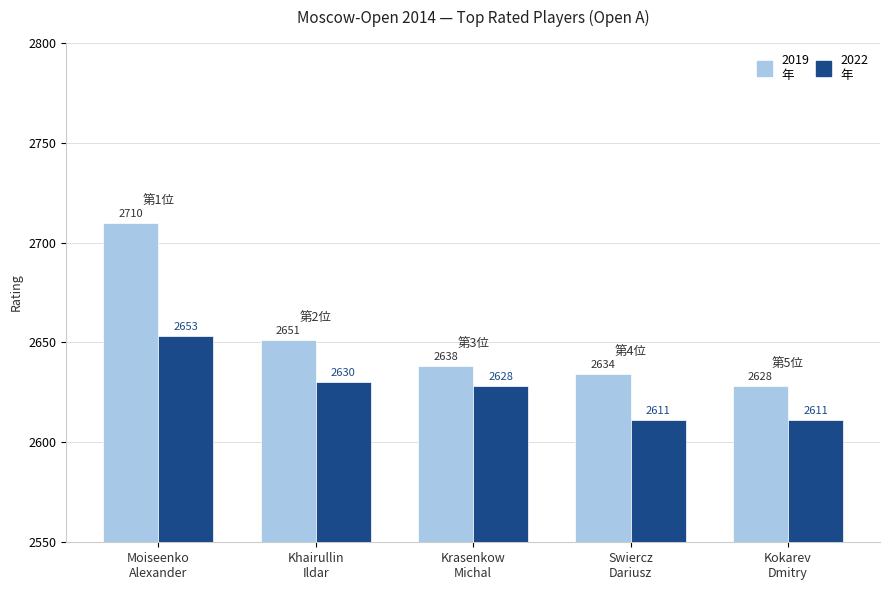

What is the total value across all series at Krasenkow
Michal?

5266